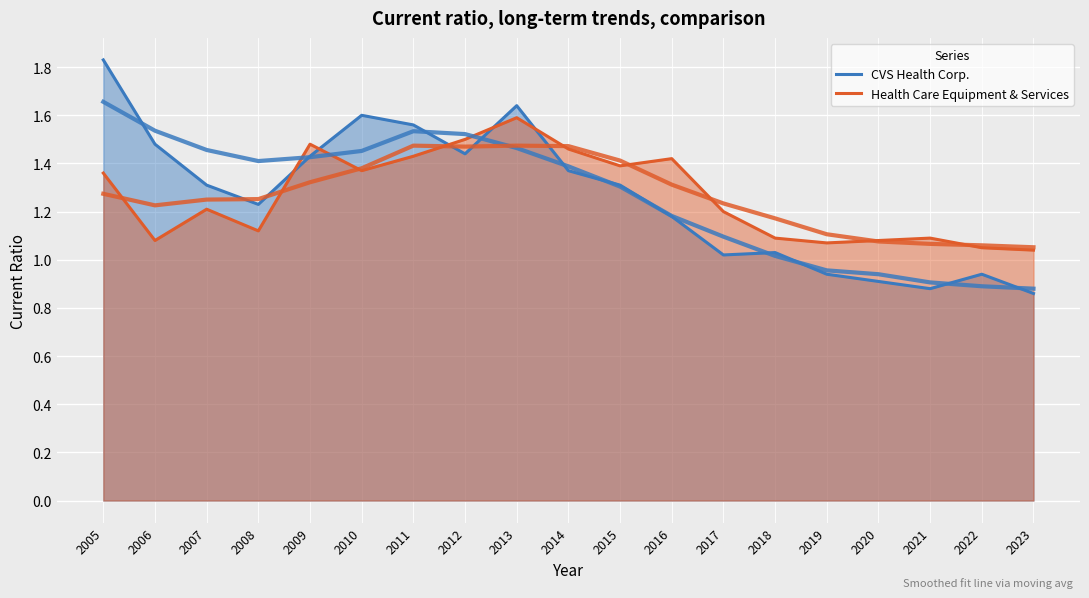

What value does the Health Care Equipment & Services series have at 2016?

1.4